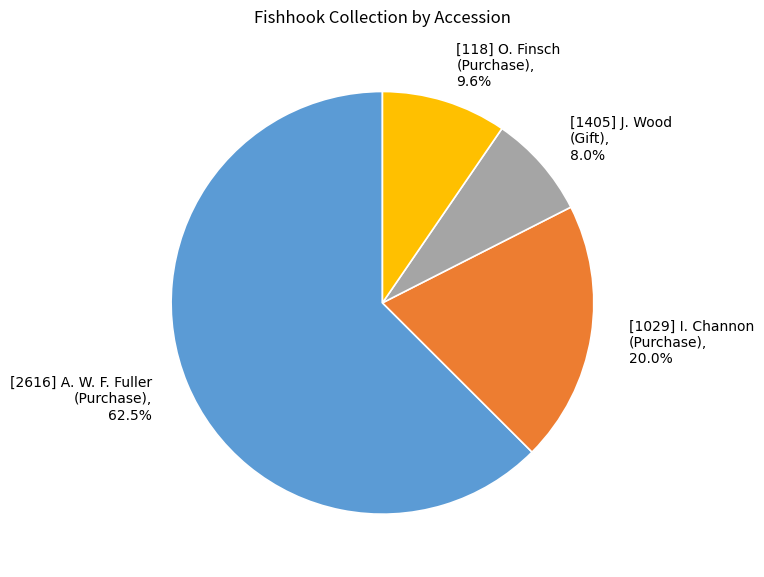

Count the number of slices in the pie.

4